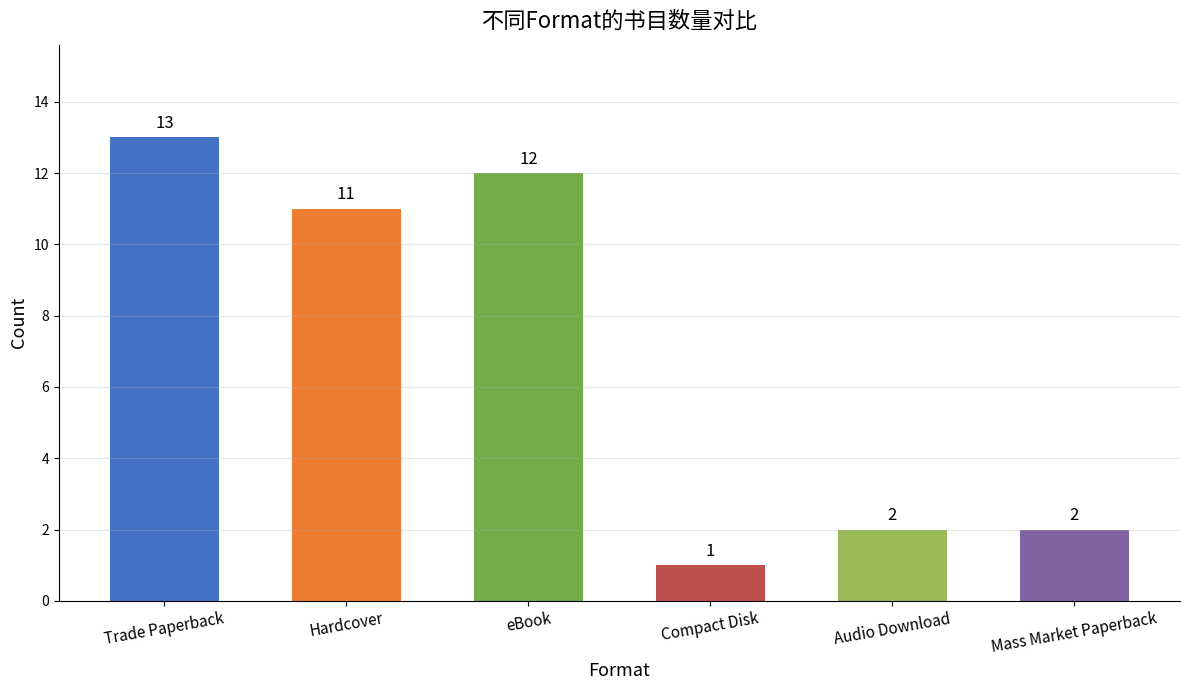

True or false: the data shows 19 at Hardcover.

False